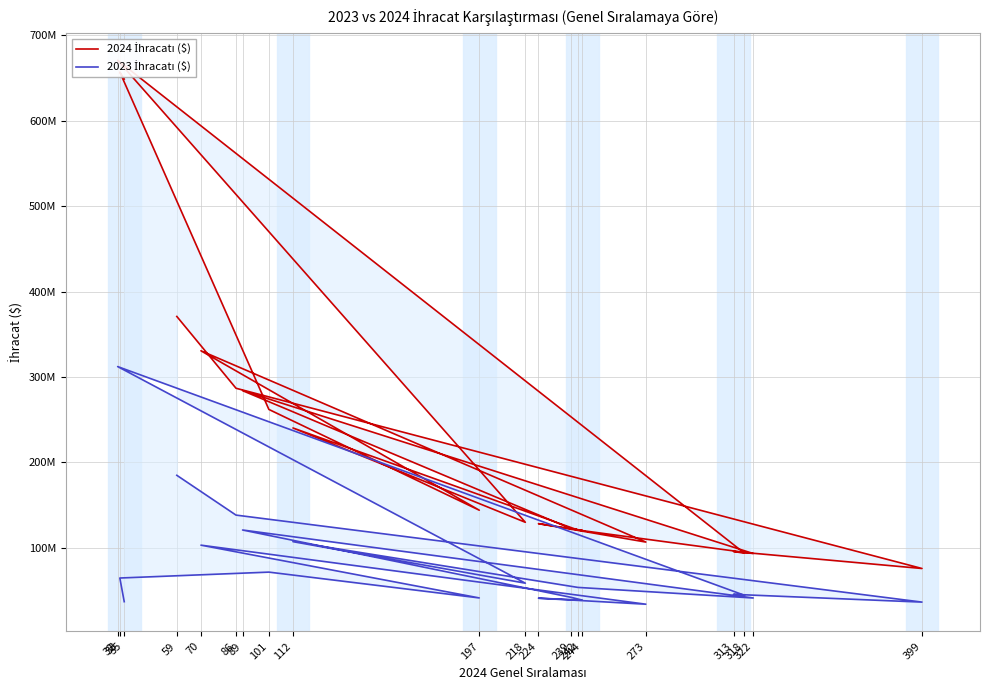

How many lines are shown in the chart?

2